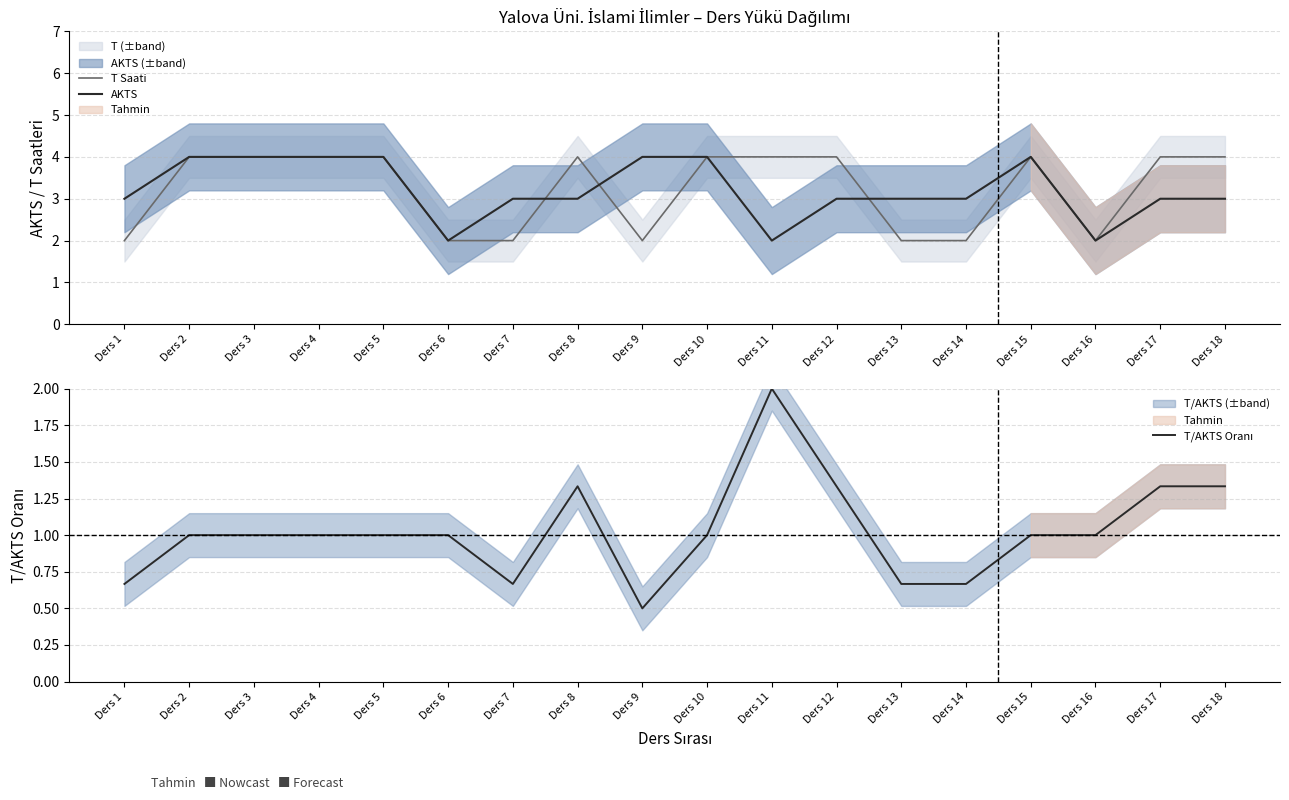

Reading right to left, extract all data points from this chart.

T Saati: 4.0	4.0	2.0	4.0	2.0	2.0	4.0	4.0	4.0	2.0	4.0	2.0	2.0	4.0	4.0	4.0	4.0	2.0
AKTS: 3.0	3.0	2.0	4.0	3.0	3.0	3.0	2.0	4.0	4.0	3.0	3.0	2.0	4.0	4.0	4.0	4.0	3.0
T/AKTS Oranı: 1.3	1.3	1.0	1.0	0.7	0.7	1.3	2.0	1.0	0.5	1.3	0.7	1.0	1.0	1.0	1.0	1.0	0.7